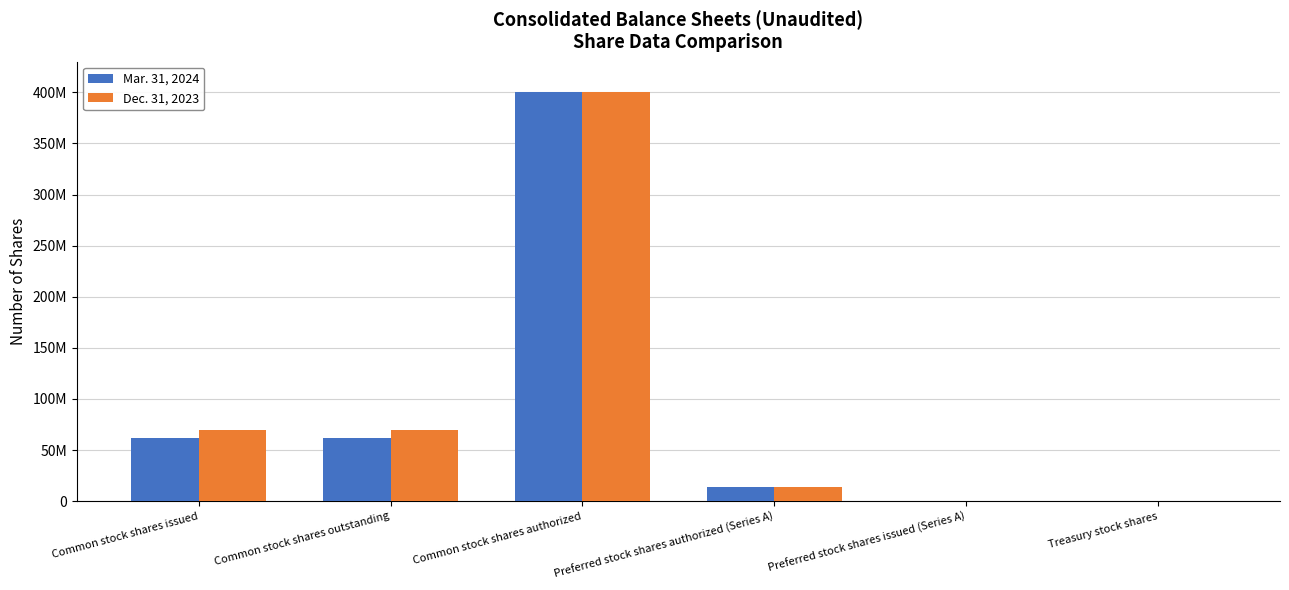

Which label corresponds to the smallest value in the chart?

Treasury stock shares